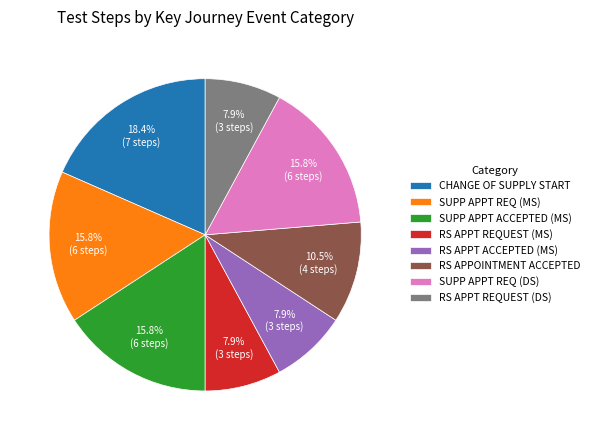

Which slice is the largest?

CHANGE OF SUPPLY START